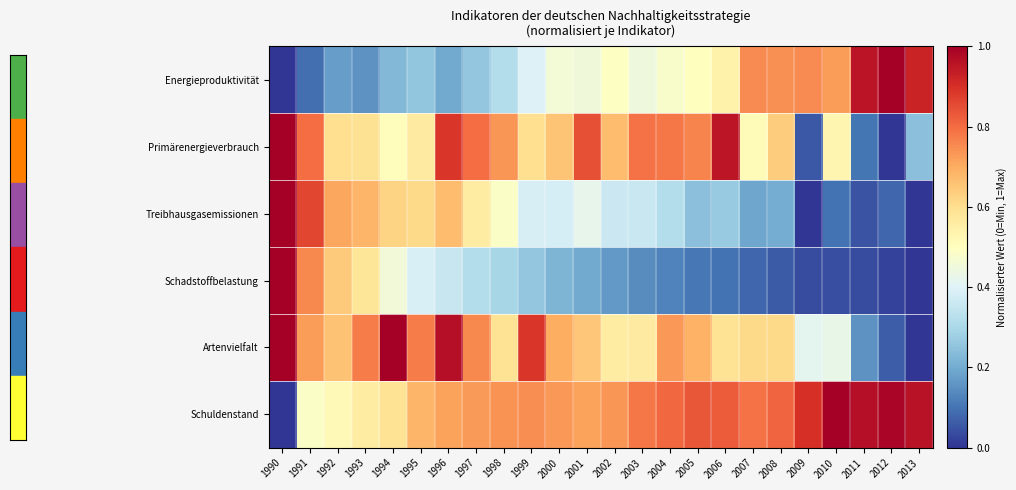

Between 1990 and 2013, which series saw the biggest shift?

Schadstoffbelastung